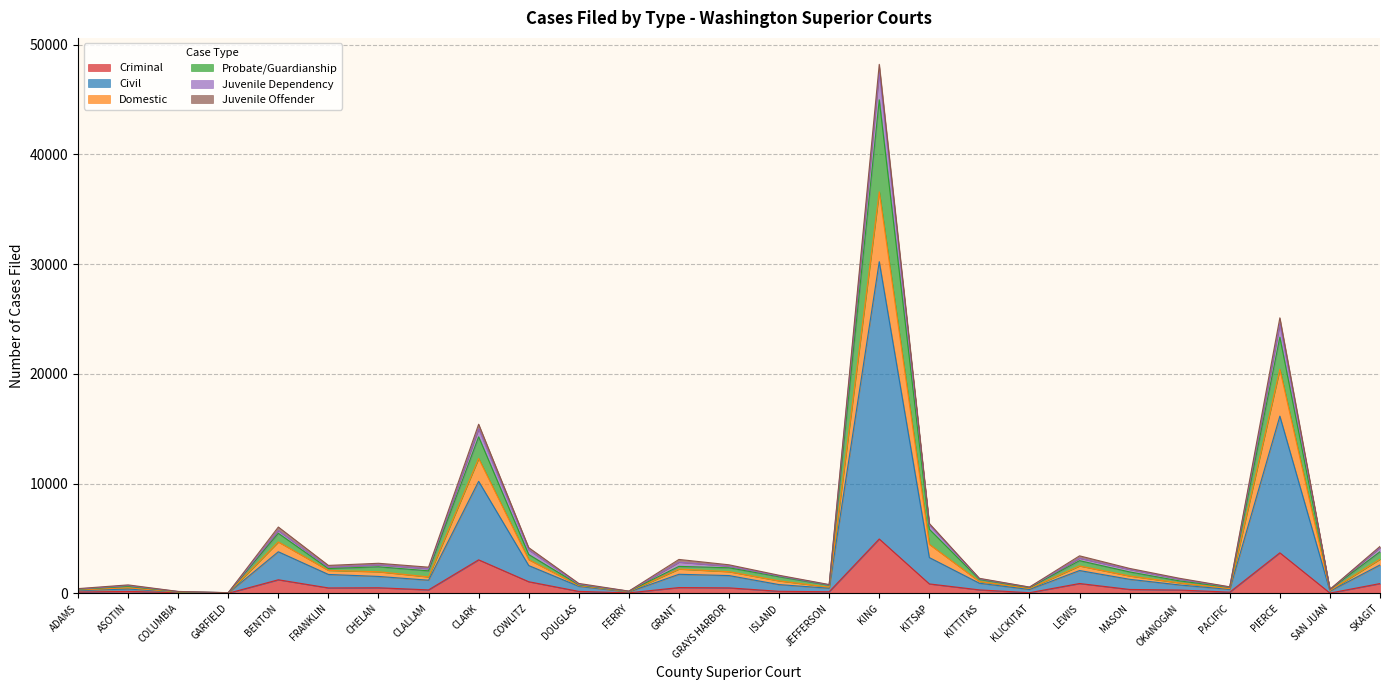

List the labels in order of Probate/Guardianship value, largest first.

KING, PIERCE, CLARK, KITSAP, BENTON, SKAGIT, COWLITZ, LEWIS, GRANT, CHELAN, GRAYS HARBOR, FRANKLIN, CLALLAM, MASON, ISLAND, KITTITAS, OKANOGAN, DOUGLAS, JEFFERSON, ASOTIN, PACIFIC, KLICKITAT, ADAMS, SAN JUAN, FERRY, COLUMBIA, GARFIELD